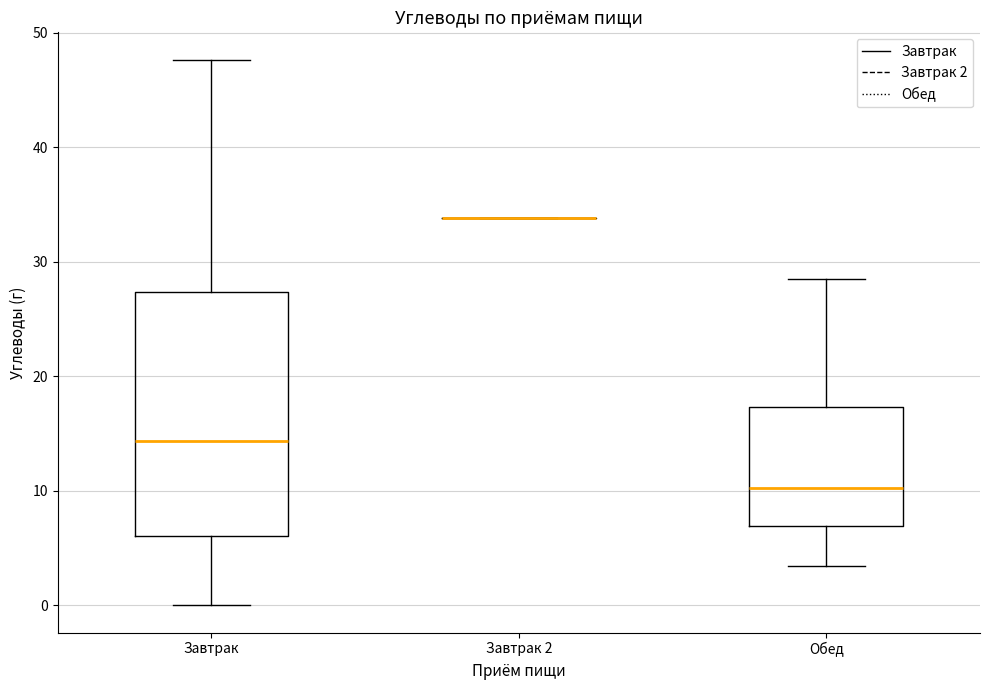

Reading left to right, read every box against the y-axis: the position of its median line, the range the box covers, and the ends of its whiskers. The values are not printed on the chart, so give them approximately, as read against the axis.

Завтрак: median 14, box 6 to 27, whiskers 0 to 48
Завтрак 2: box collapsed to a line at 34, whiskers 34 to 34
Обед: median 10, box 7 to 17, whiskers 3 to 29